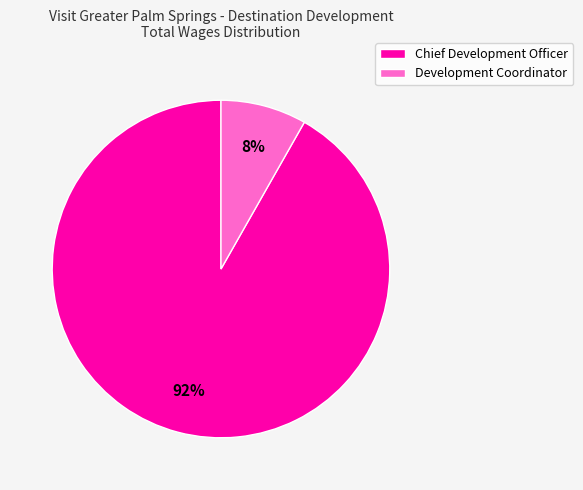

Which slice is the largest?

Chief Development Officer